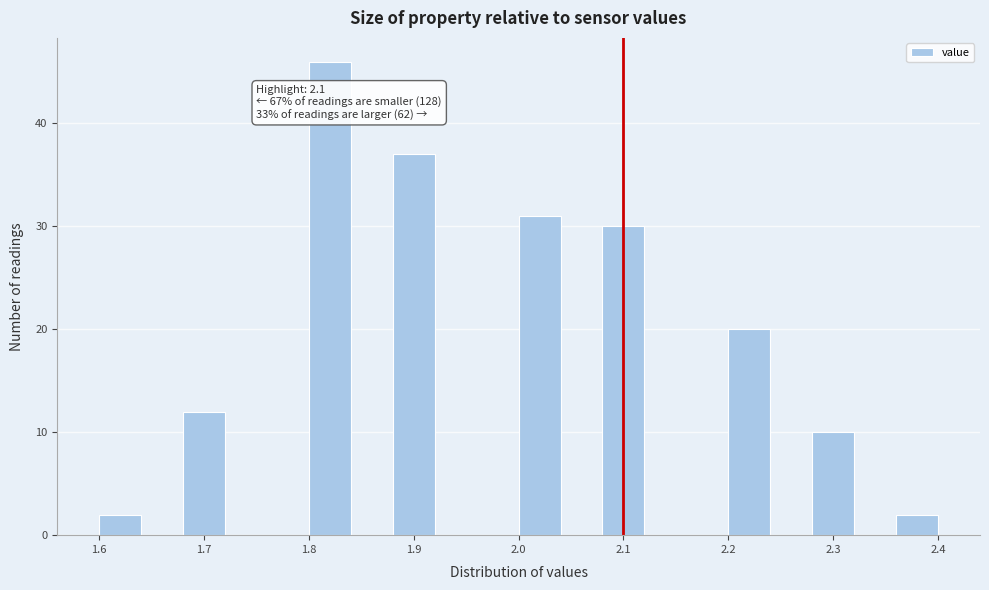

Which range on the x-axis has the tallest bar?

1.80 to 1.84